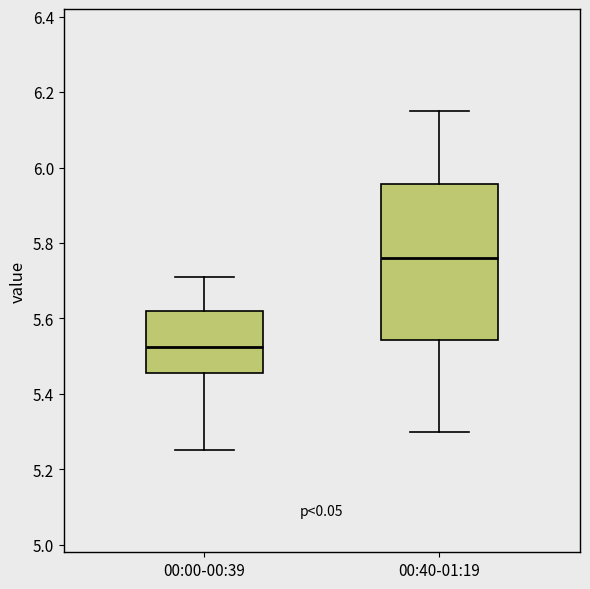

Which box's median line is the lowest?

00:00-00:39